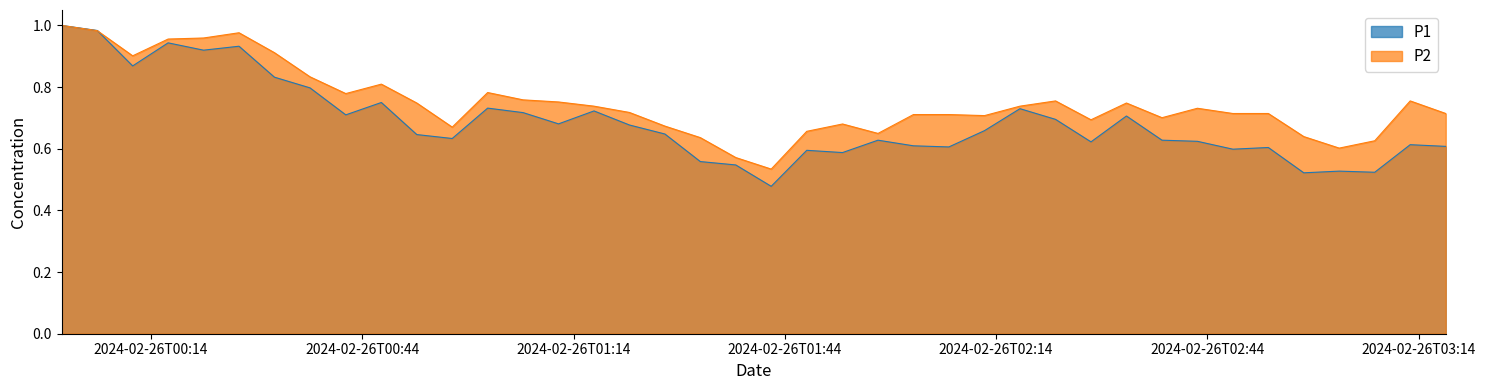

At how many categories does at least one series exceed 0?

40